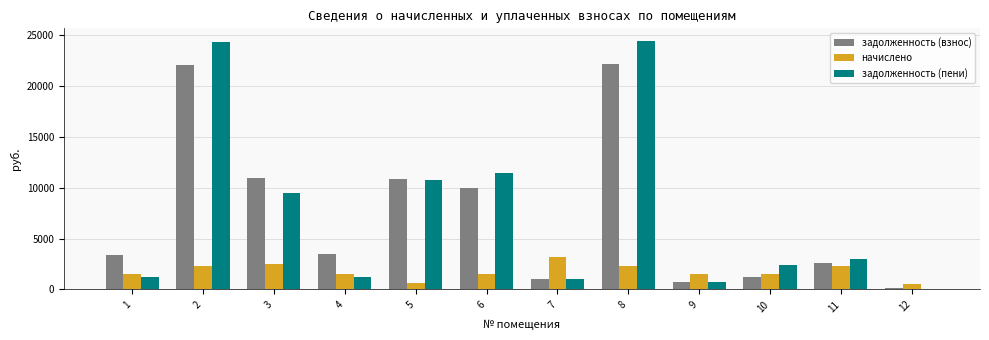

Which series changed the most between 6 and 12?

задолженность (пени)